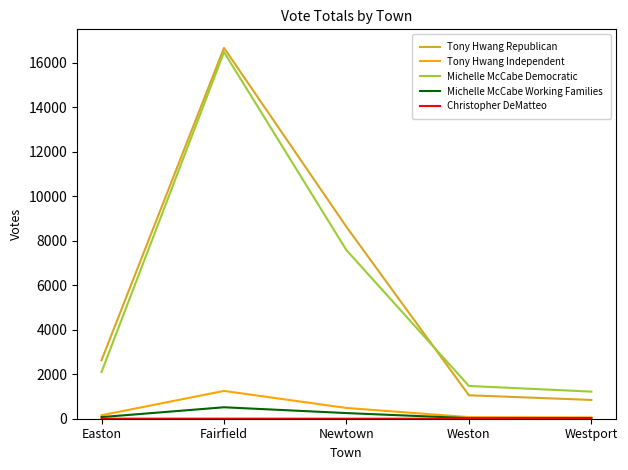

The Michelle McCabe Democratic series shows 2027 at Newtown. True or false?

False